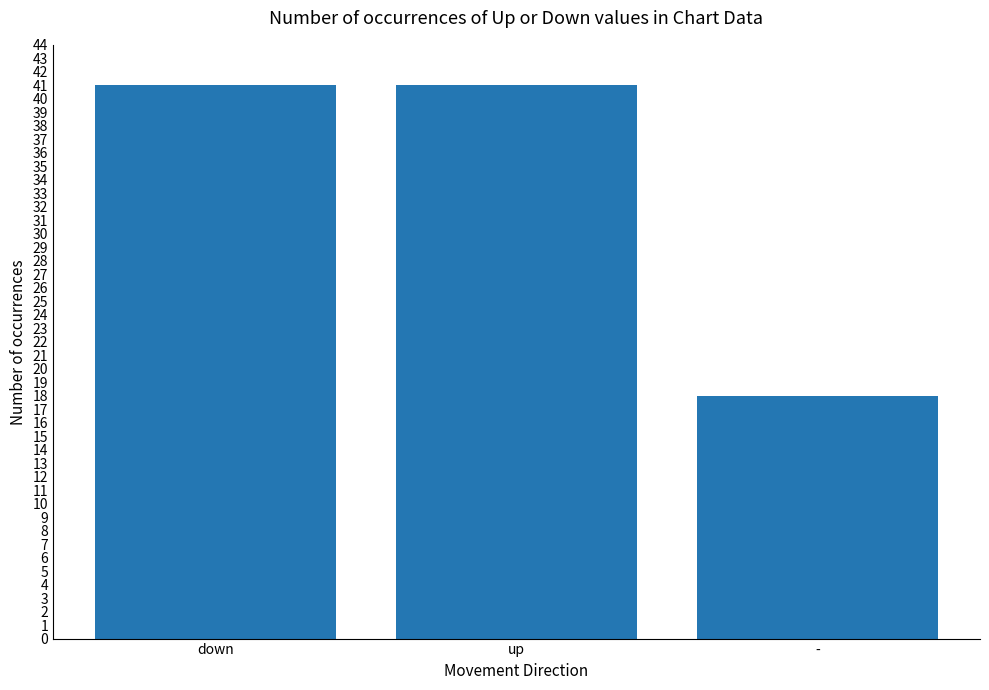

What is the sum of all values?

100